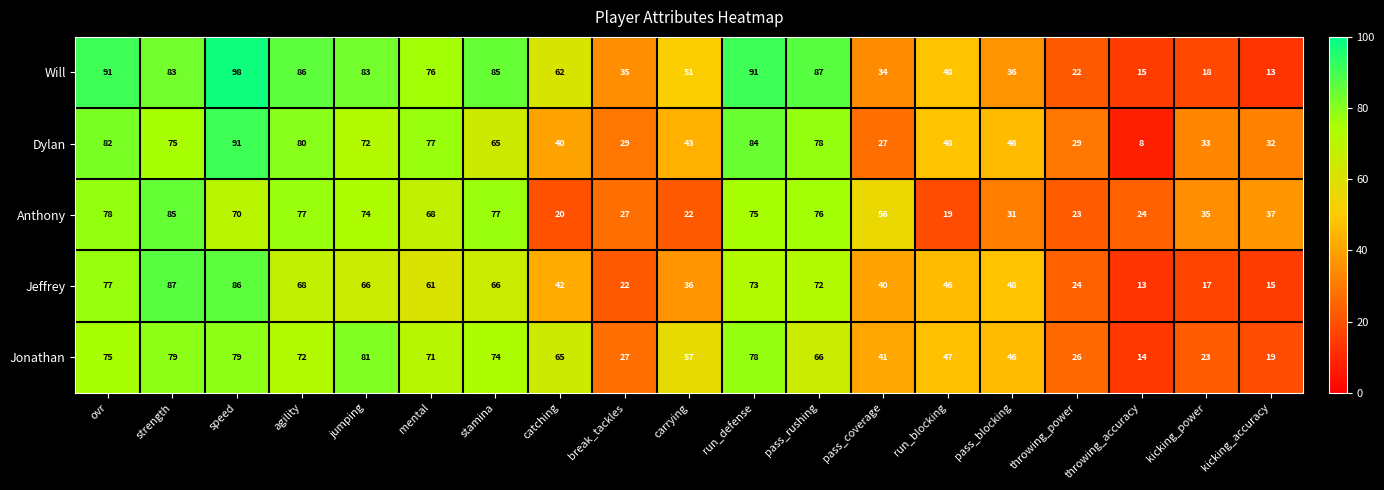

What is the difference between the second highest and minimum values in the Will series?

78